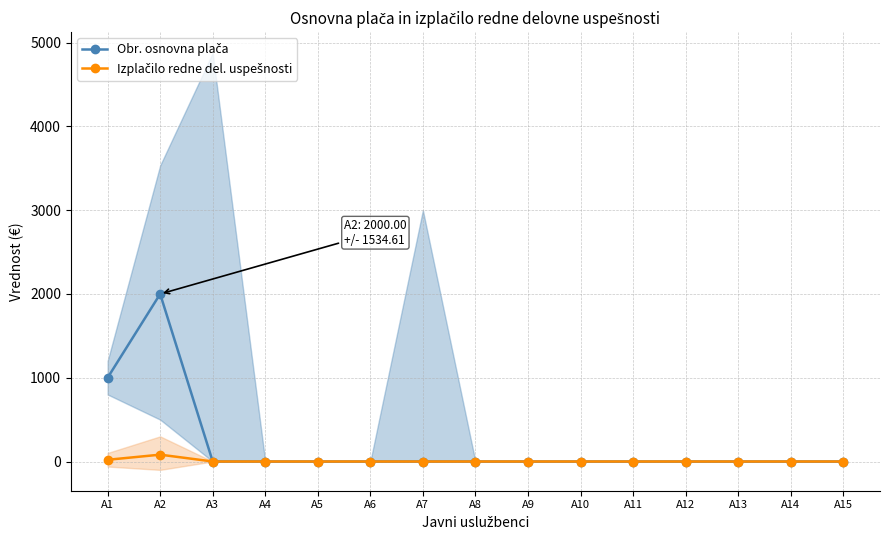

Reading left to right, what are all the values shown in this chart?

Obr. osnovna plača: 1000.0	2000.0	0.0	0.0	0.0	0.0	0.0	0.0	0.0	0.0	0.0	0.0	0.0	0.0	0.0
Izplačilo redne del. uspešnosti: 20.4	81.6	0.0	0.0	0.0	0.0	0.0	0.0	0.0	0.0	0.0	0.0	0.0	0.0	0.0